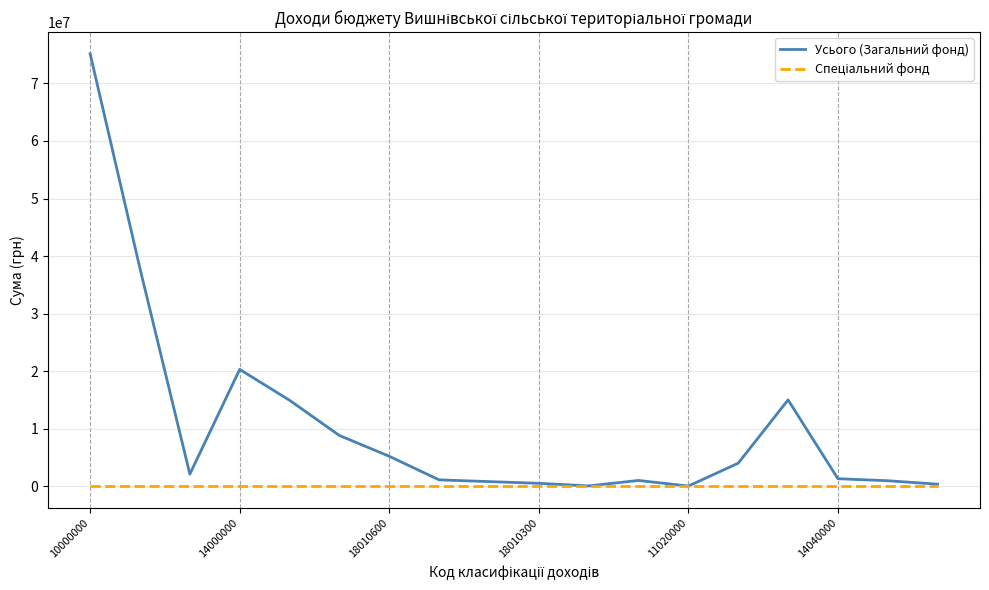

Which series has the largest range (max minus min)?

Усього (Загальний фонд)